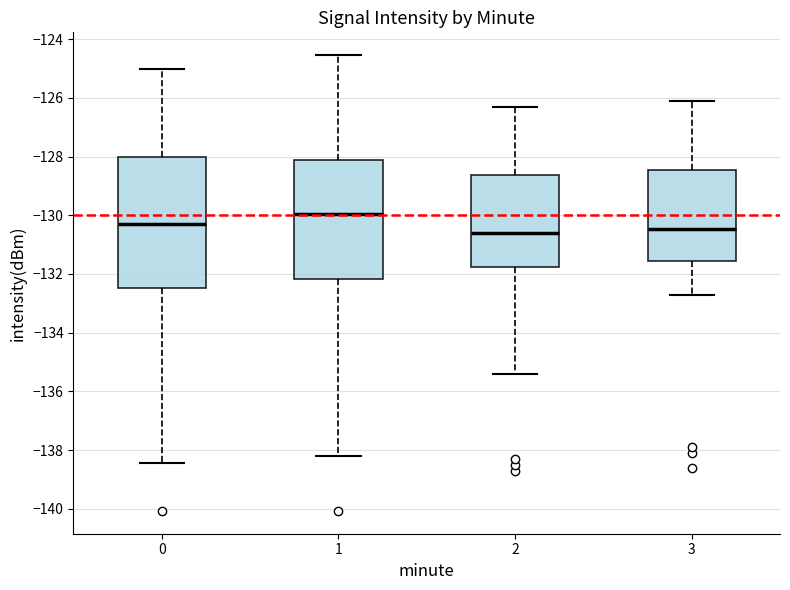

Comparing the boxes themselves (not the whiskers), which one is the tallest?

0